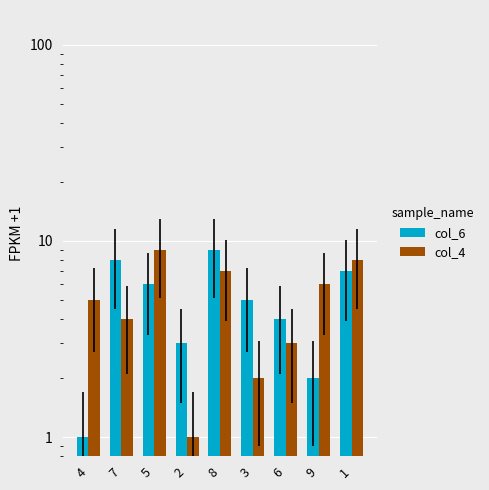

Which series has the largest total across all categories?

col_6